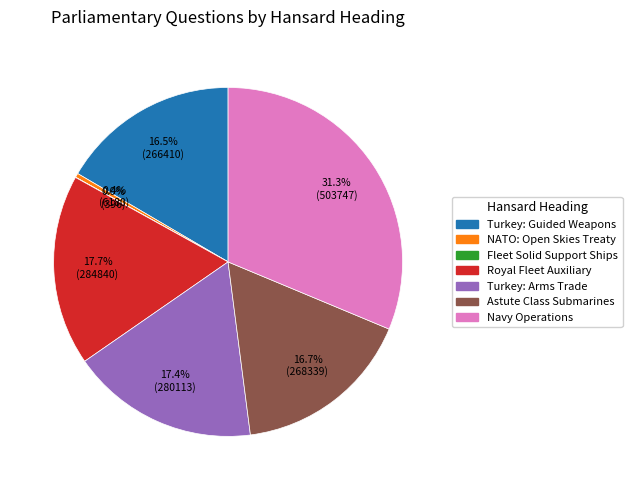

Which slice is the largest?

Navy Operations